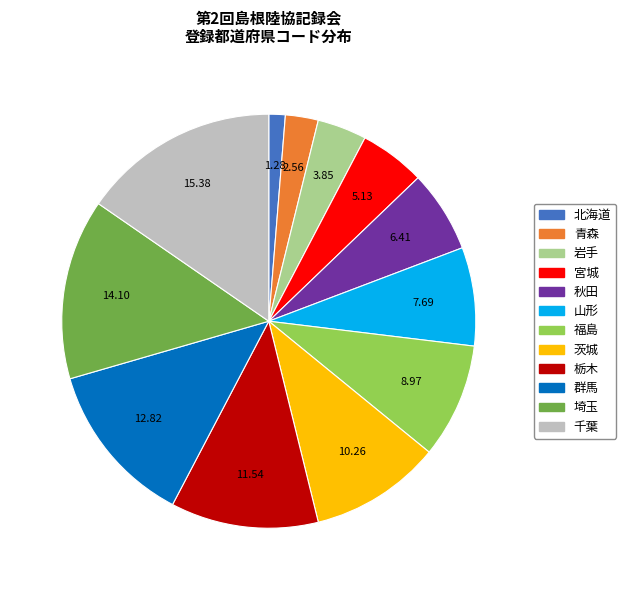

Do 栃木 and 茨城 together represent more than half of the pie?

No